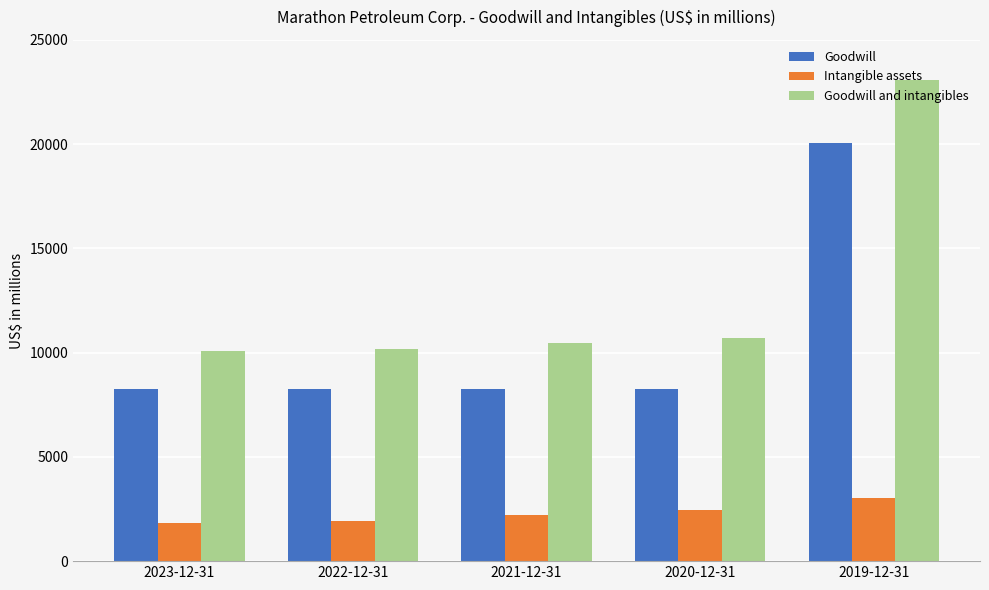

Which series has the largest total across all categories?

Goodwill and intangibles